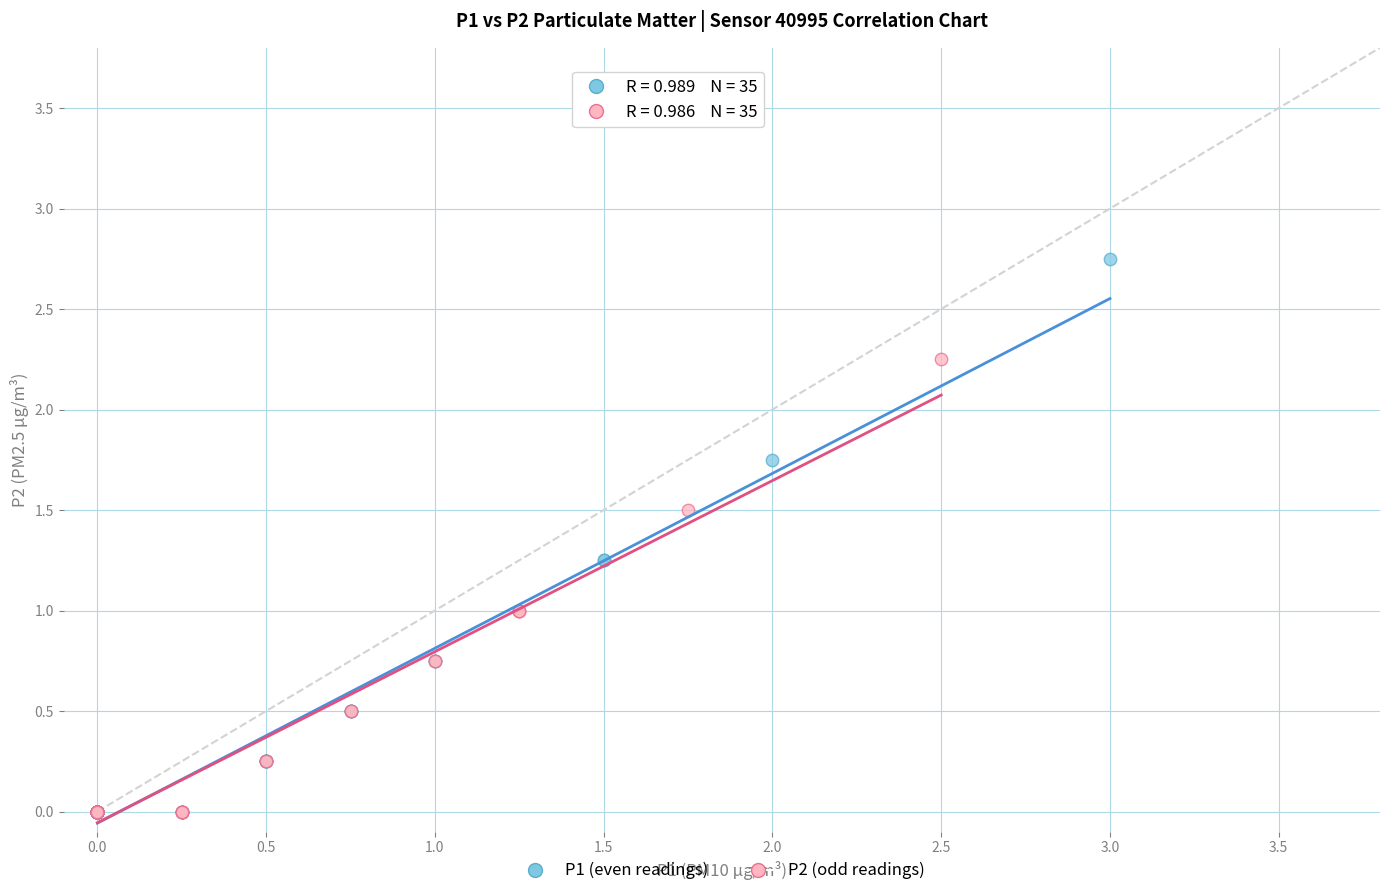

What are all the series names shown in the legend?

P1 (even readings), P2 (odd readings)